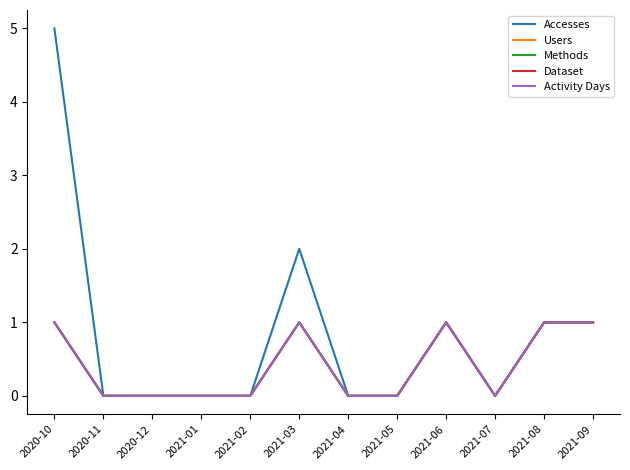

Does the chart have visible grid lines?

No